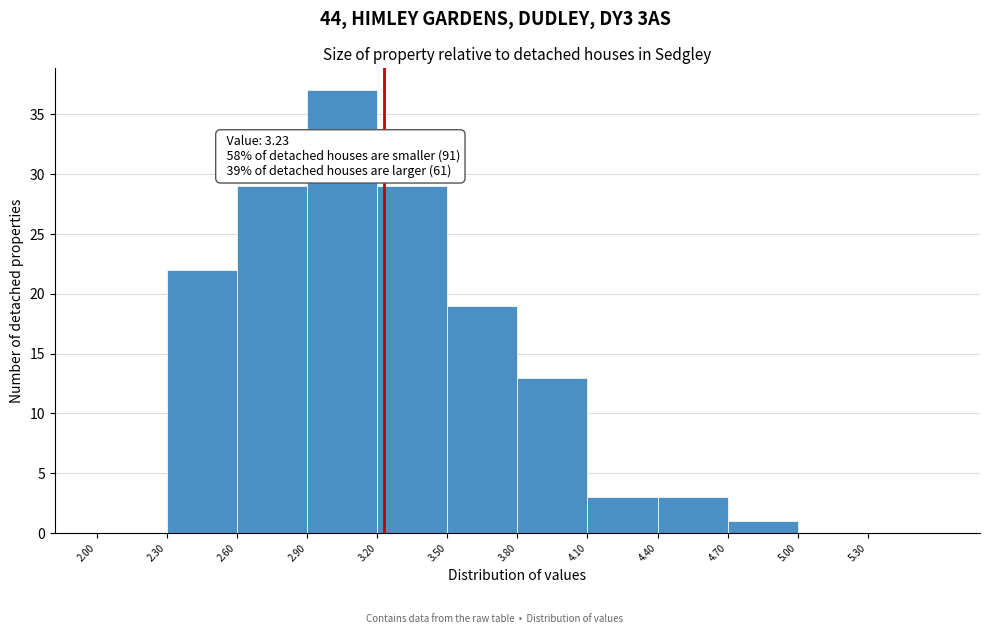

Over which range of the x-axis is the bar tallest?

2.9 to 3.2